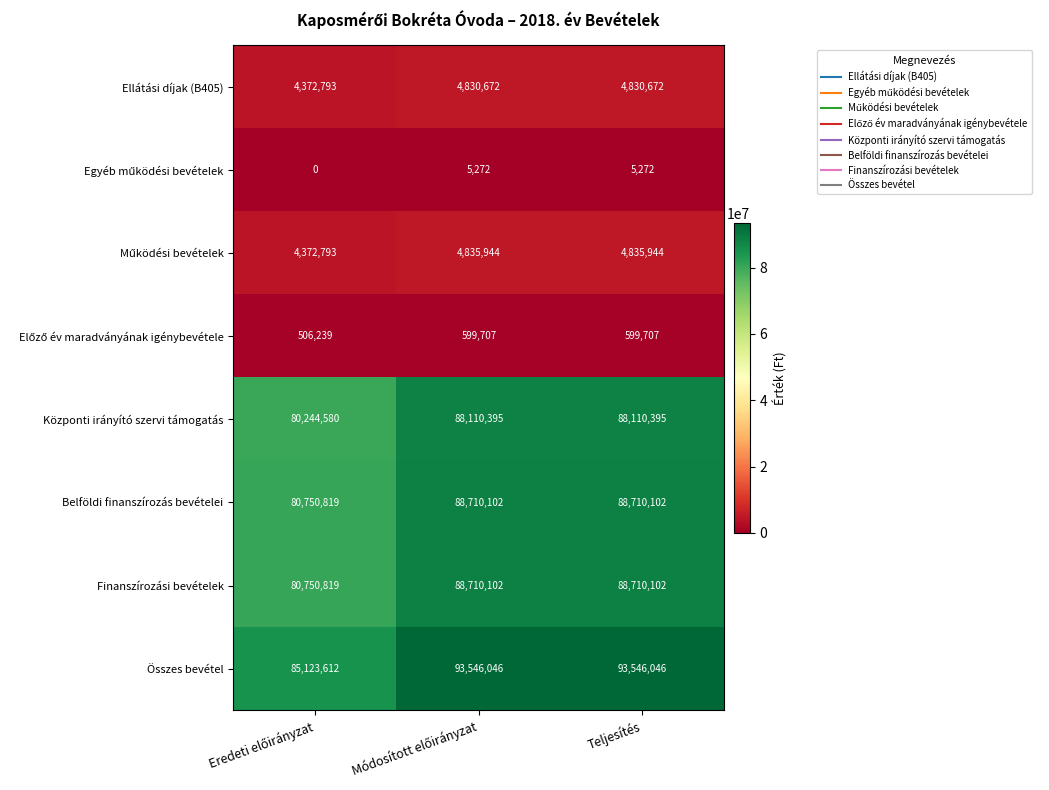

Which series has the largest range (max minus min)?

Összes bevétel